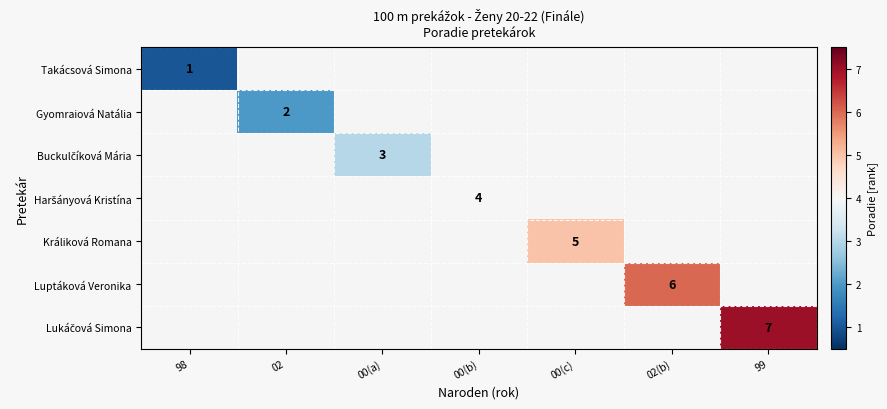

The value of Haršányová Kristína at 00(b) is 0.0. True or false?

True